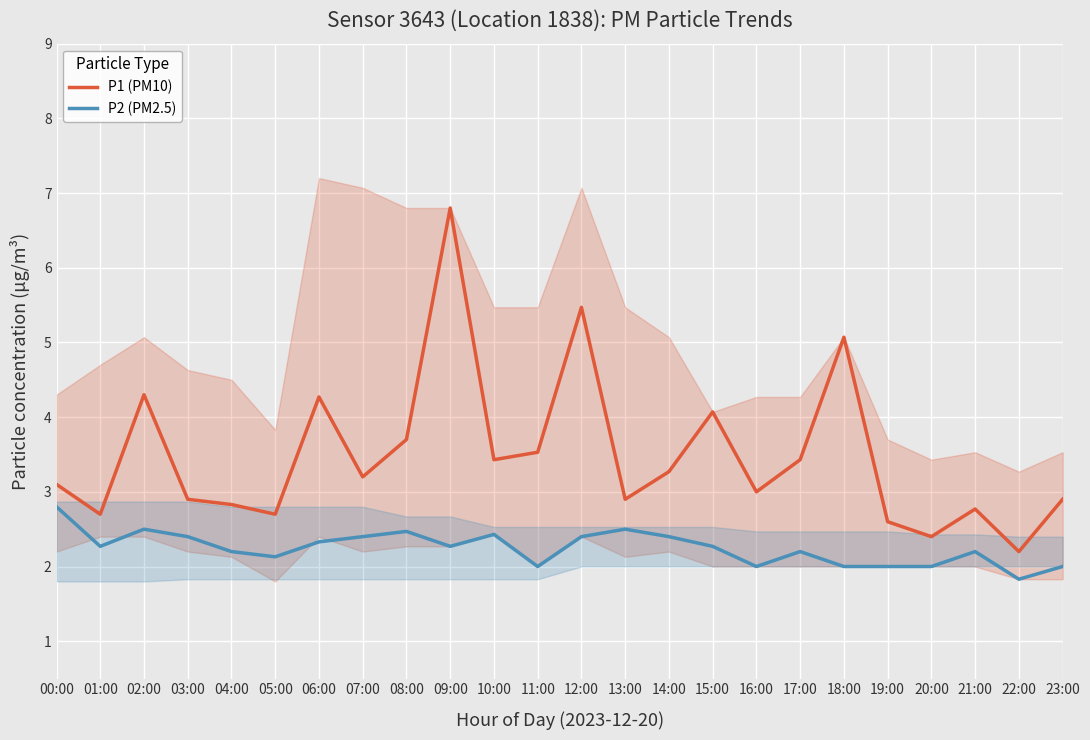

True or false: P1 (PM10) and P2 (PM2.5) intersect in this chart.

False